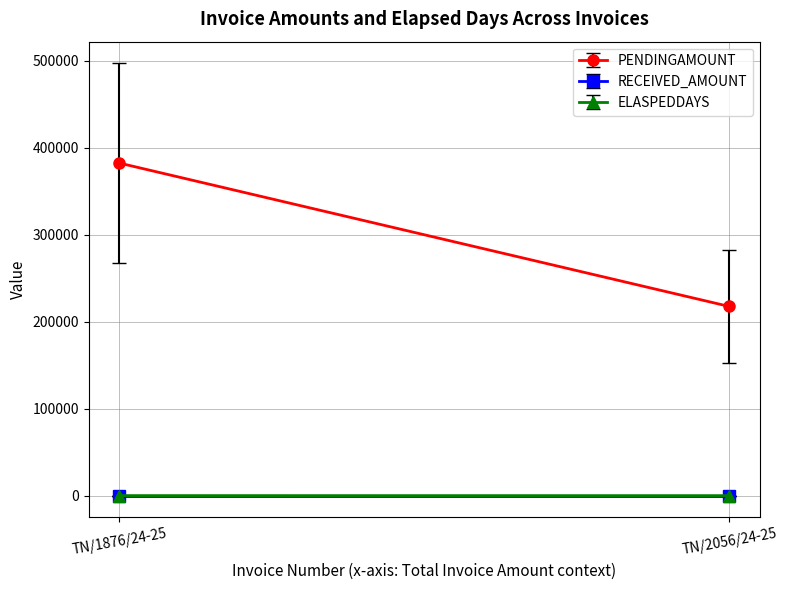

List the series in order of their peak value, lowest first.

RECEIVED_AMOUNT, ELASPEDDAYS, PENDINGAMOUNT